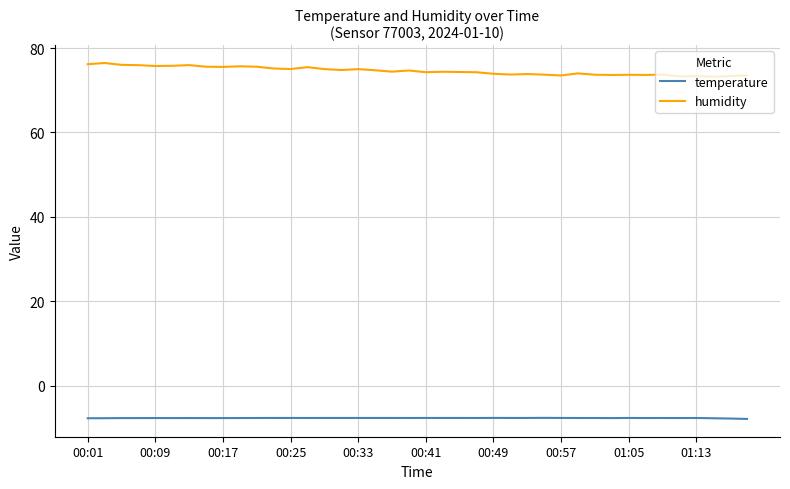

What is the greatest value displayed?

76.5